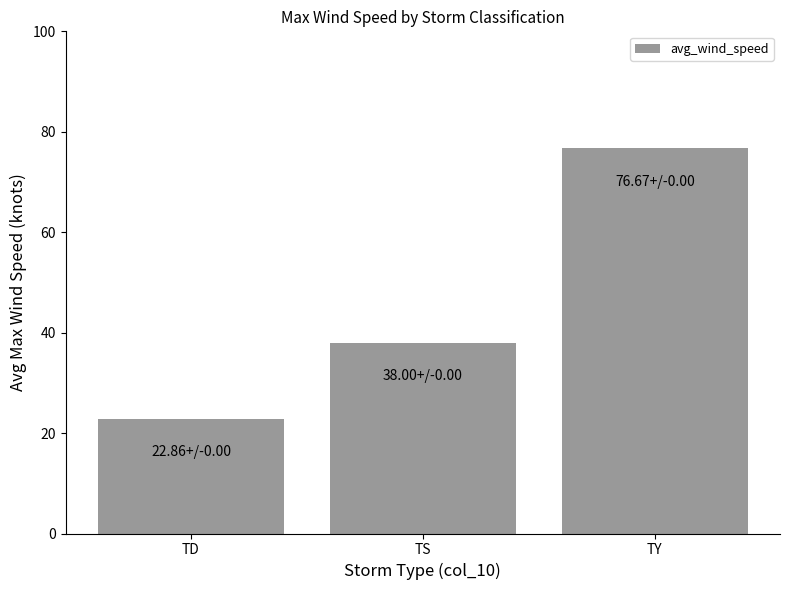

What is the difference between the values at TS and TY?

38.7